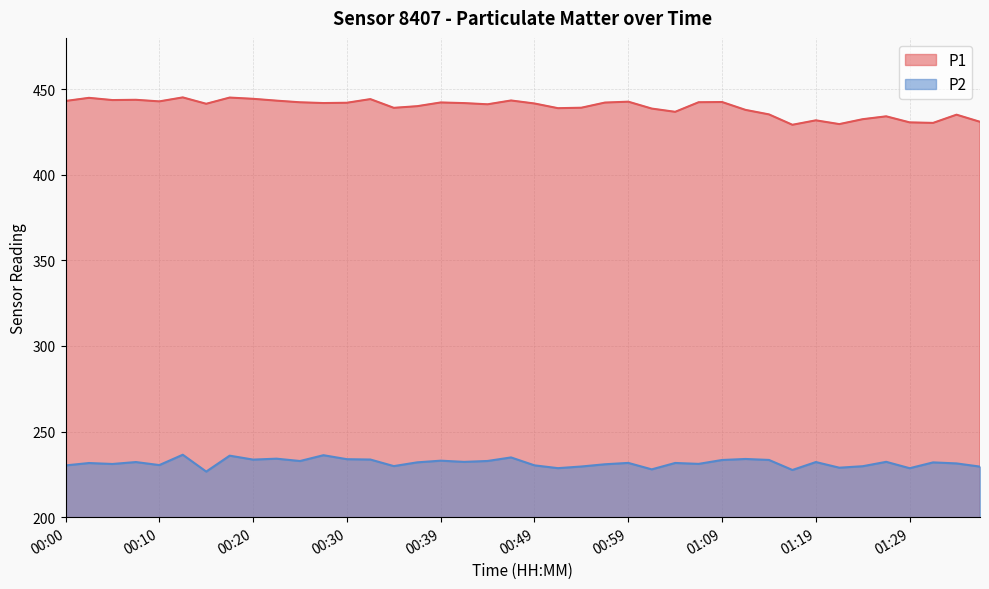

What are all the series names shown in the legend?

P1, P2